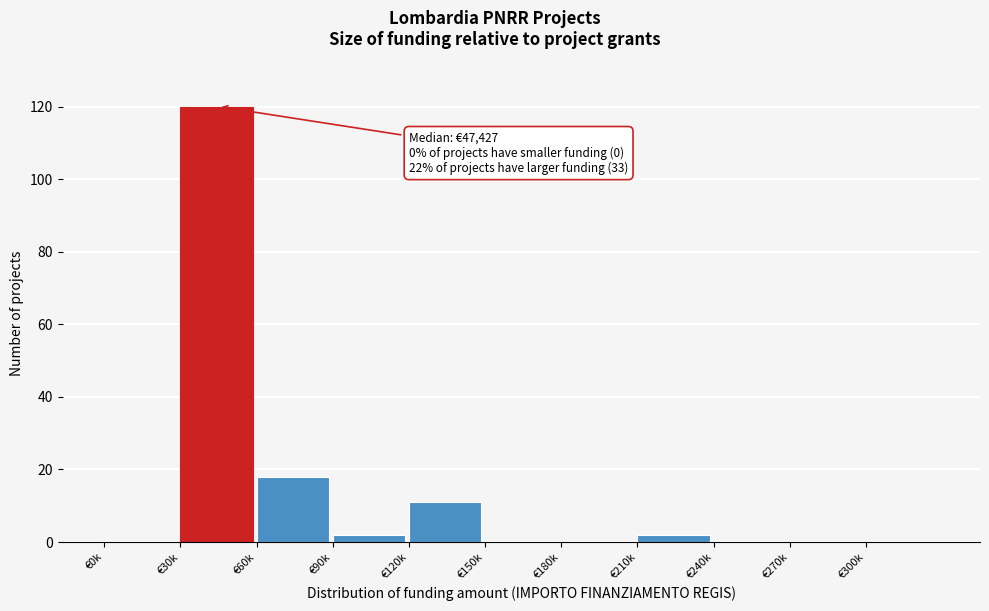

Reading left to right, list all the values displayed in this chart.

€0k=0	€30k=120	€60k=18	€90k=2	€120k=11	€150k=0	€180k=0	€210k=2	€240k=0	€270k=0	€300k=0